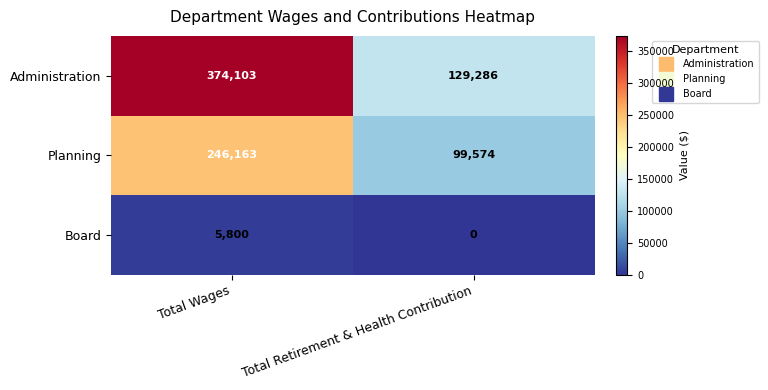

How many data points does each series have?

2